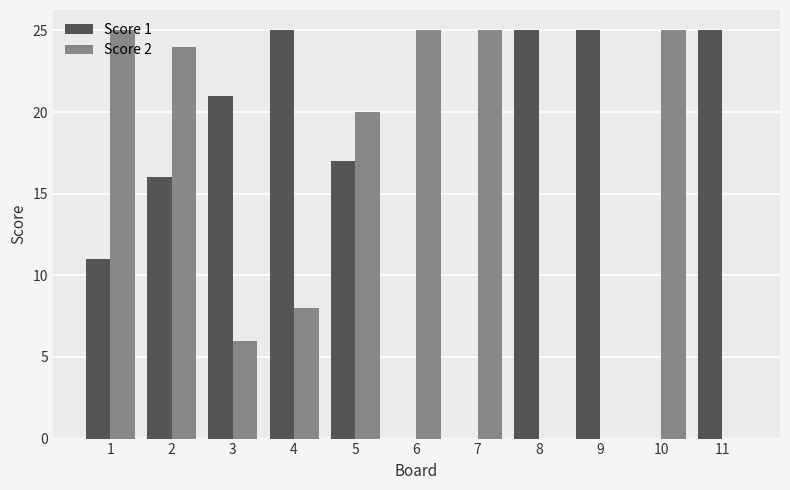

What is the maximum value for Score 1?

25